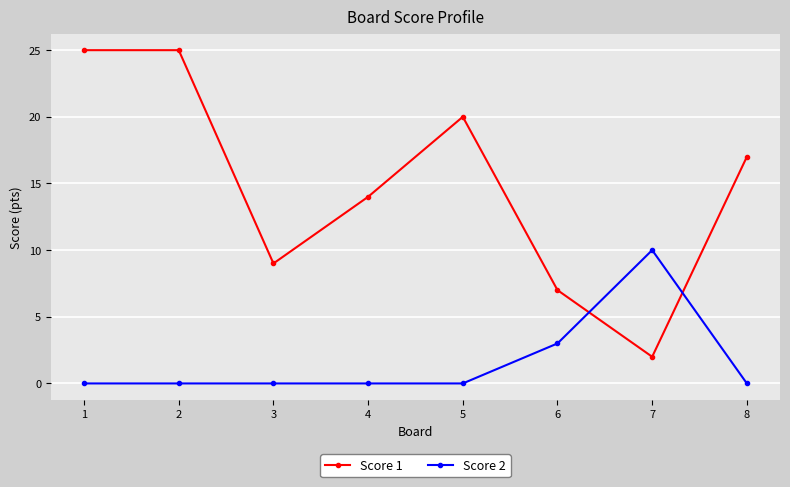

Is it true that Score 2 equals 10 at 7?

True